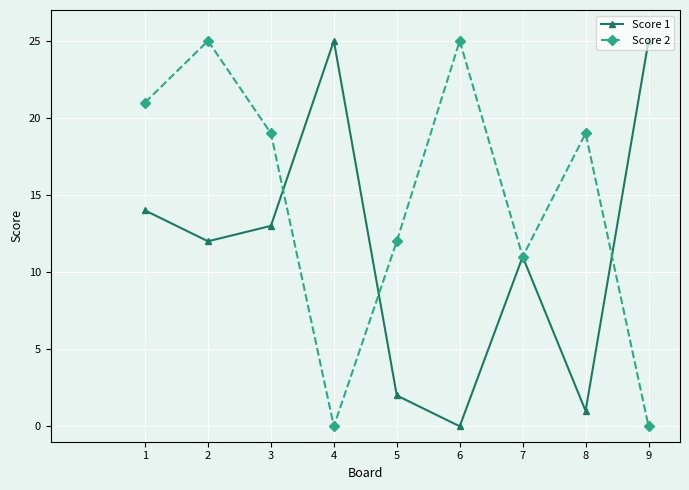

Reading left to right, transcribe all the data shown in this chart.

Score 1: 1=14	2=12	3=13	4=25	5=2	6=0	7=11	8=1	9=25
Score 2: 1=21	2=25	3=19	4=0	5=12	6=25	7=11	8=19	9=0